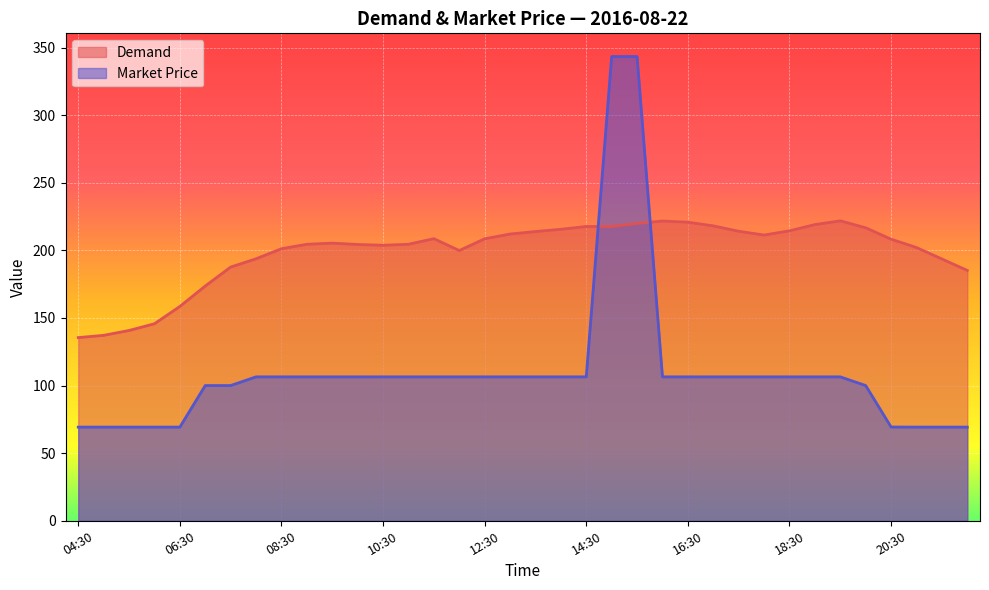

The Demand series shows 214.5 at 18:30. True or false?

True